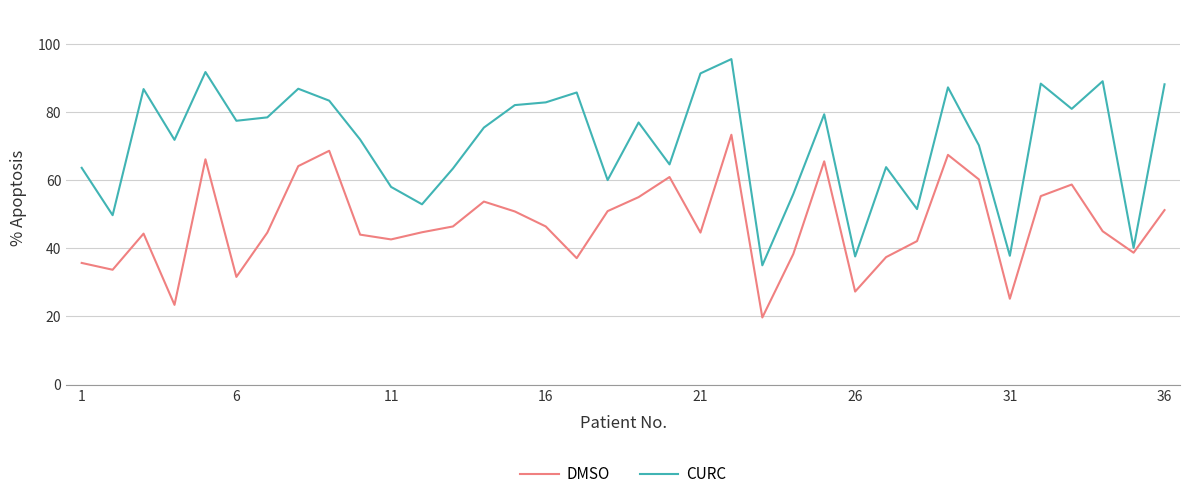

Which series has the widest spread of values?

CURC